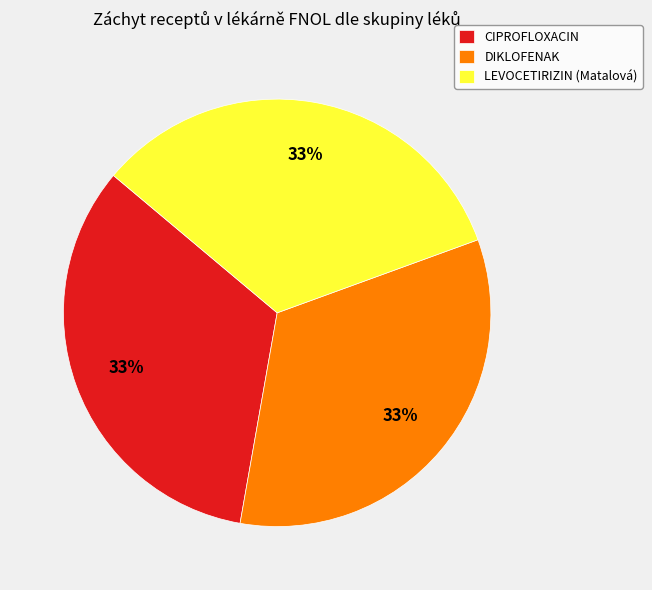

Combined, do CIPROFLOXACIN and LEVOCETIRIZIN (Matalová) account for over 50%?

Yes